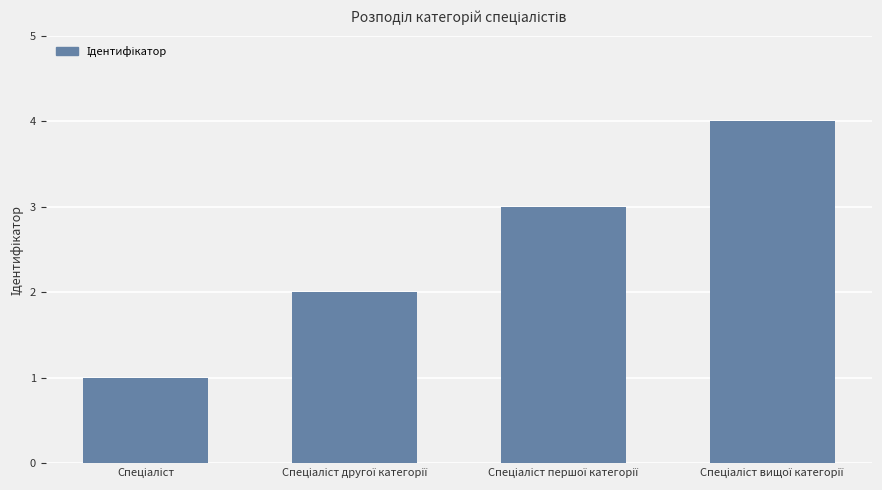

What is the greatest value displayed?

4